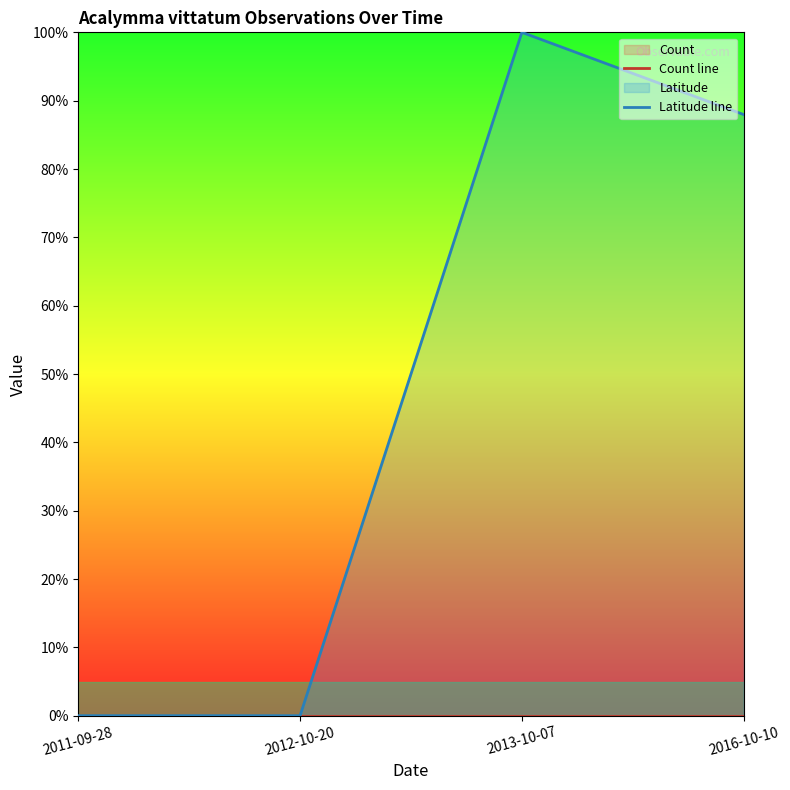

Which series has the largest total across all categories?

Latitude line